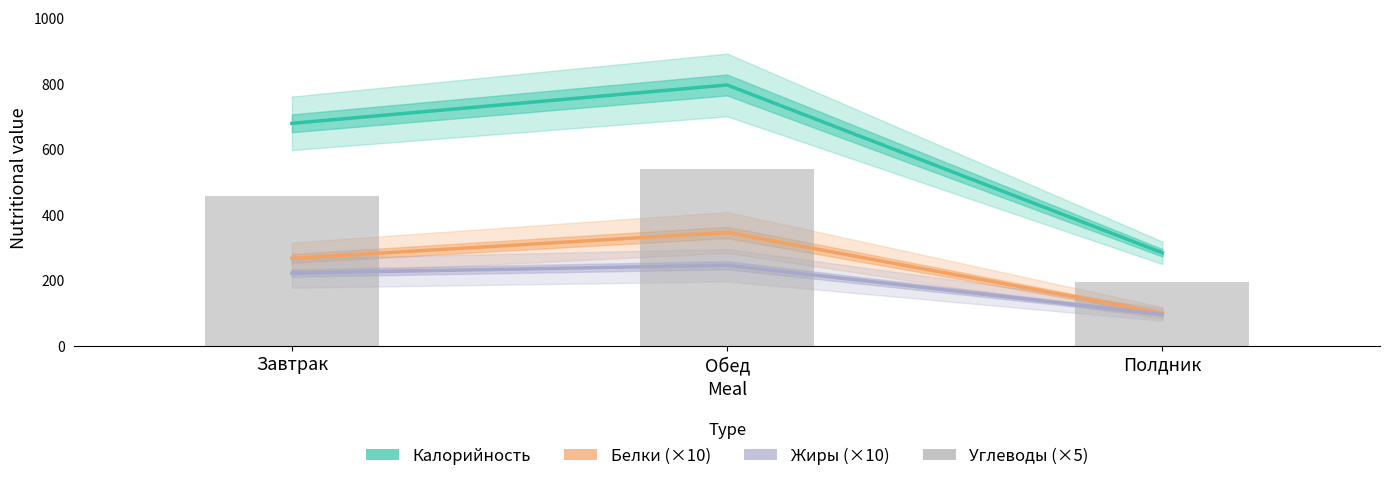

Which has a higher value, Полдник or Обед?

Обед